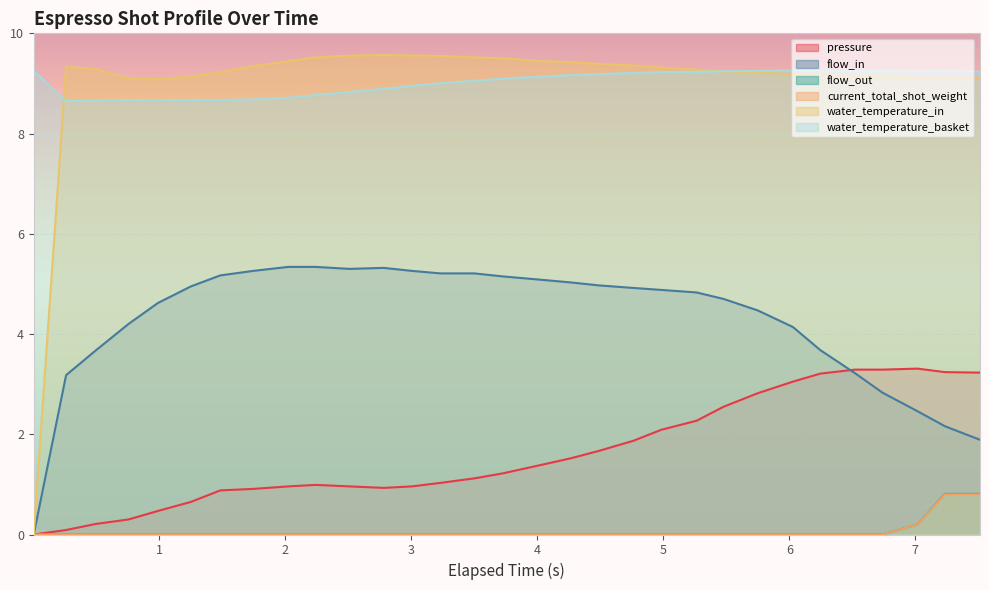

What is the greatest value displayed?

9.6